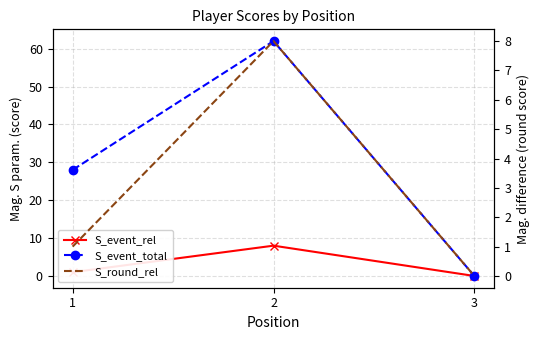

What is the value of the S_event_rel point at the 1st from the left?

1